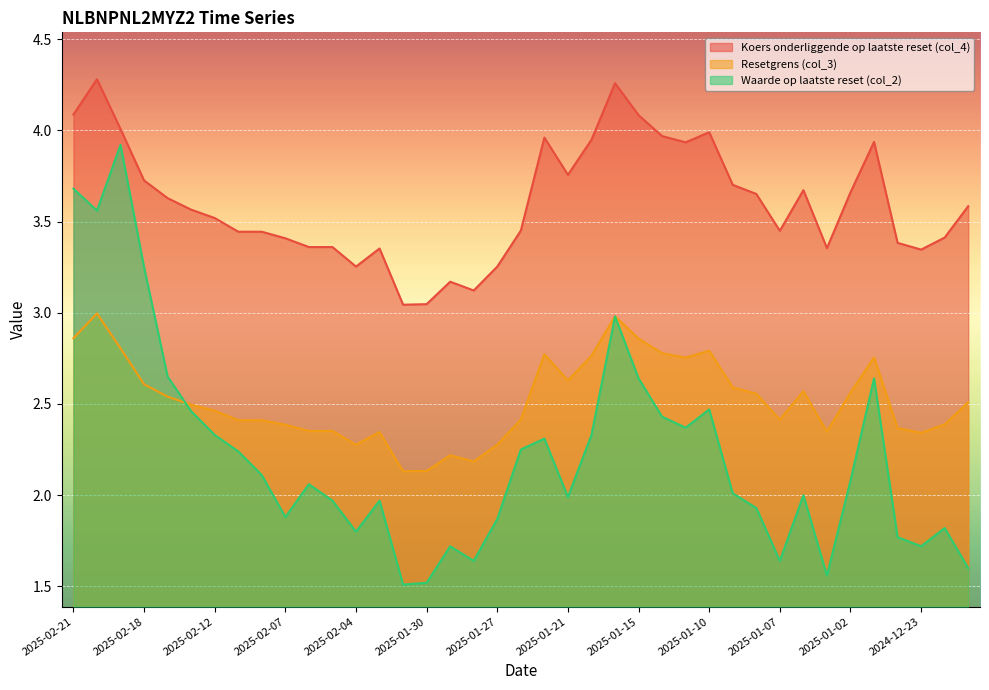

The value of Resetgrens (col_3) at 2024-12-30 is 2.8. True or false?

True